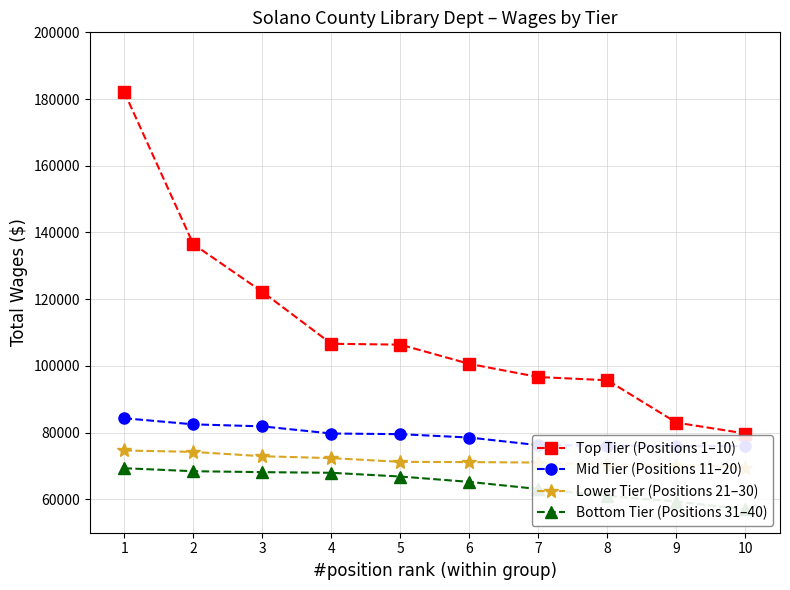

Does the chart have visible grid lines?

Yes